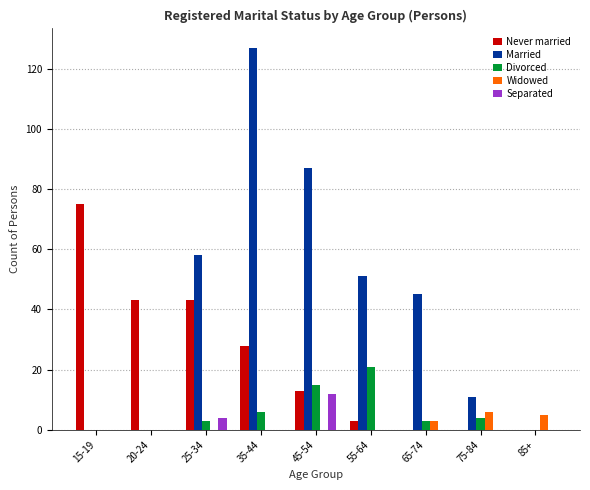

True or false: Never married has a value of 13 at 45-54.

True